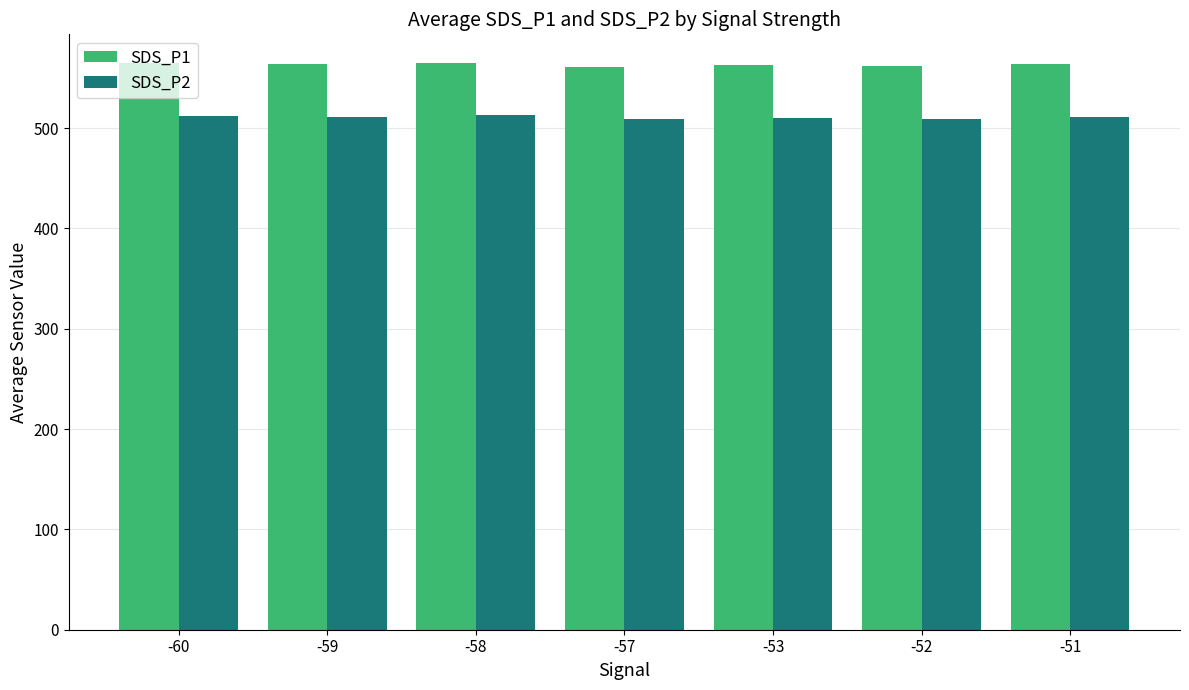

Is the value of SDS_P2 at -53 greater than the value of SDS_P1 at -51?

No